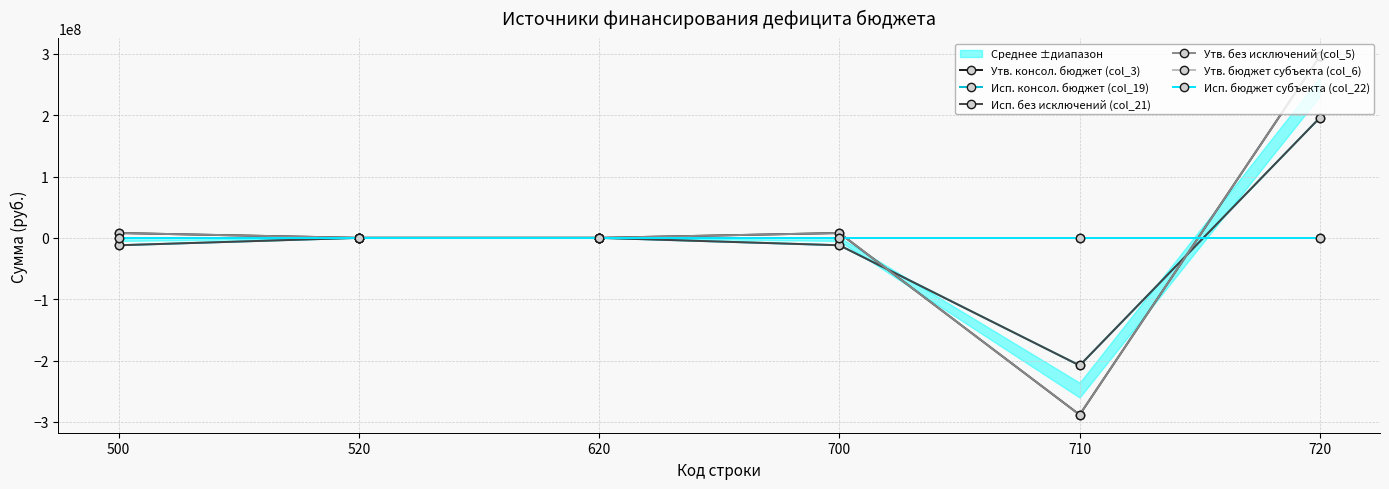

Rank the series at 720 from highest to lowest value.

Утв. консол. бюджет (col_3), Утв. без исключений (col_5), Исп. консол. бюджет (col_19), Исп. без исключений (col_21), Утв. бюджет субъекта (col_6), Исп. бюджет субъекта (col_22)